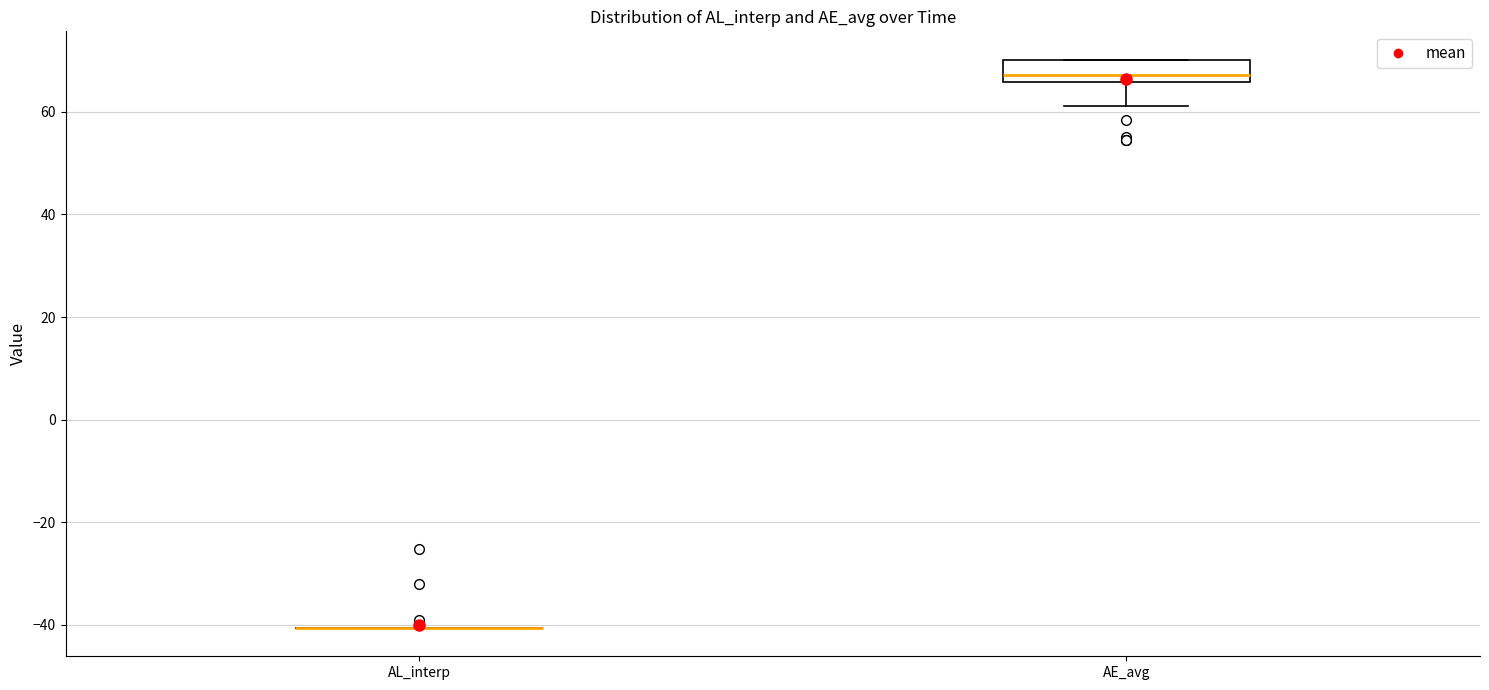

Comparing the boxes themselves (not the whiskers), which one is the tallest?

AE_avg